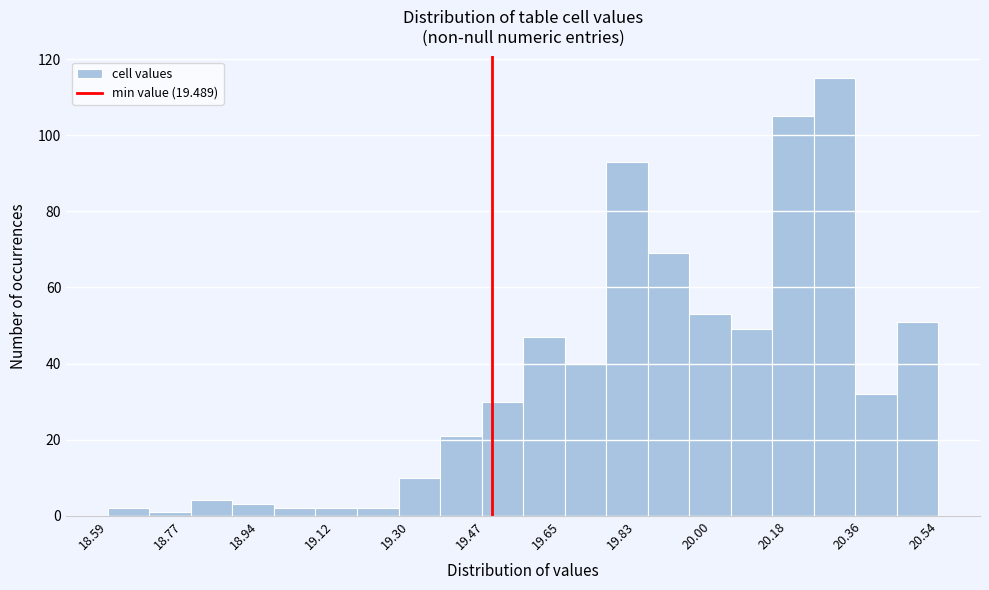

Over which range of the x-axis is the bar tallest?

20.24 to 20.34